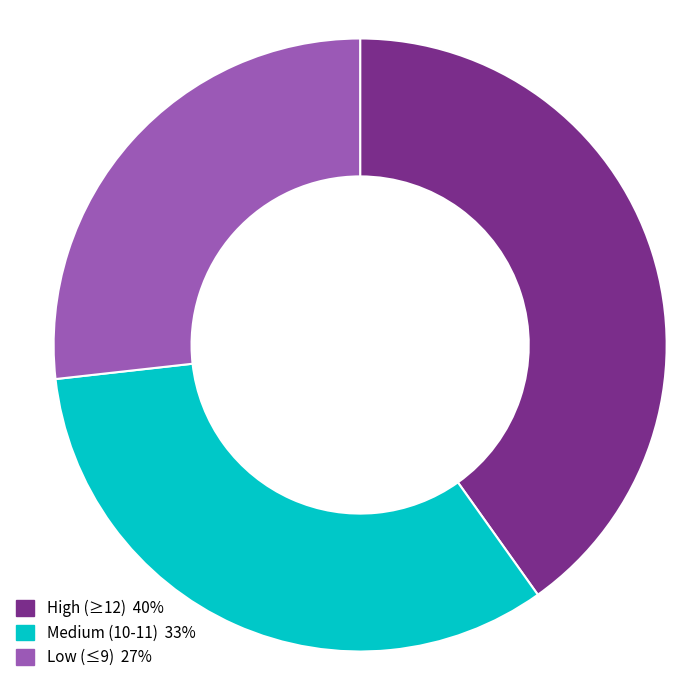

Does any single category account for the majority?

No